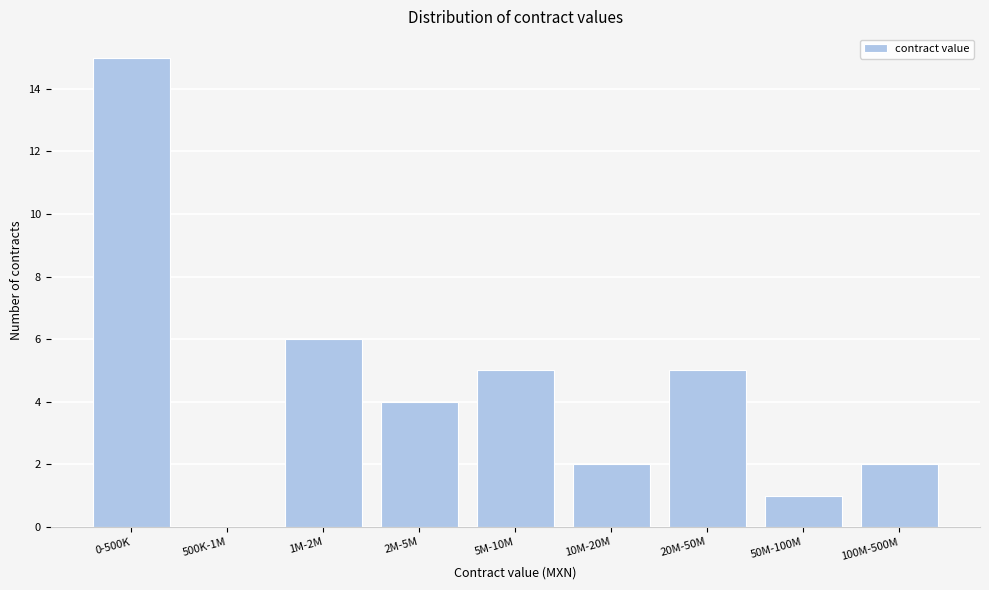

Reading right to left, transcribe all the data shown in this chart.

100M-500M=2	50M-100M=1	20M-50M=5	10M-20M=2	5M-10M=5	2M-5M=4	1M-2M=6	500K-1M=0	0-500K=15